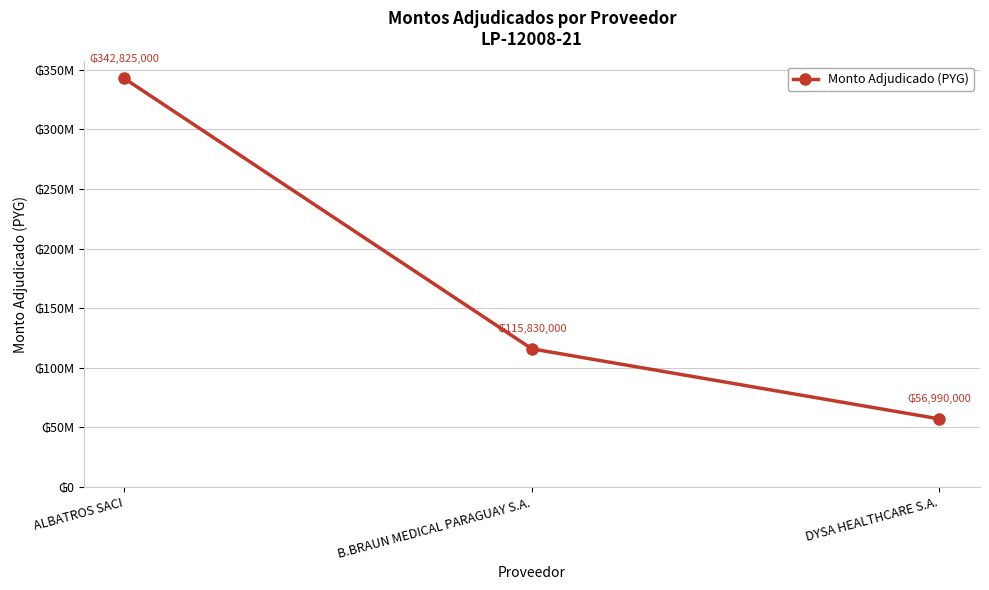

Where does the data first go above 115830000?

ALBATROS SACI